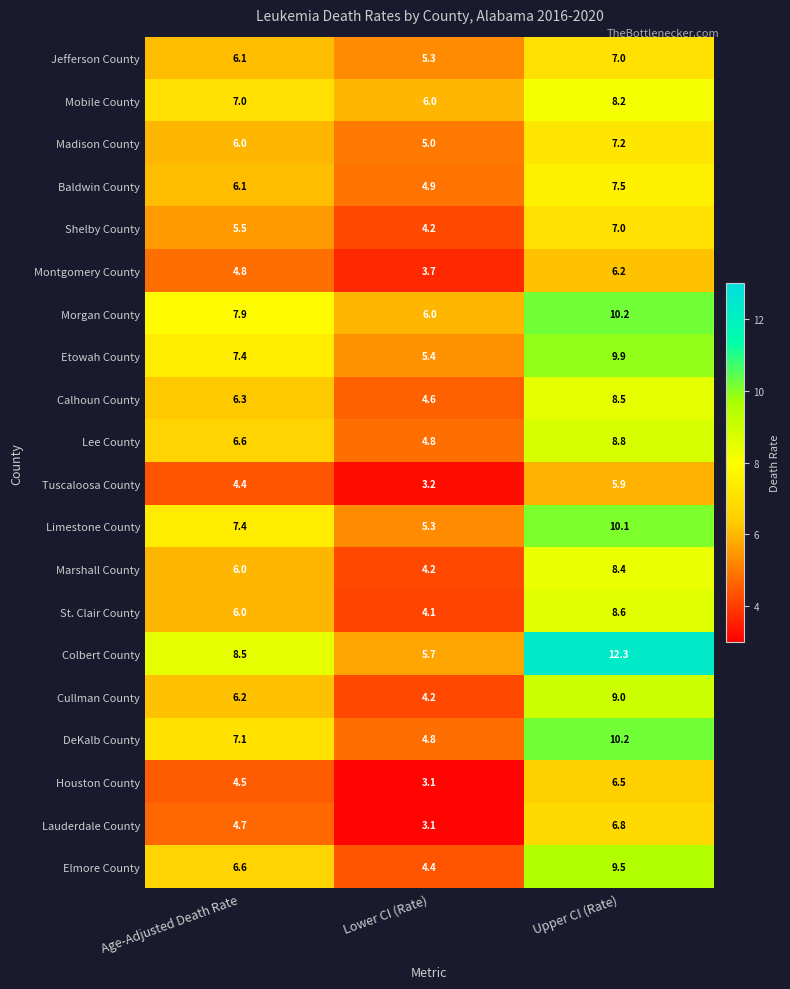

Which category has the lowest value across all series?

Lower CI (Rate)